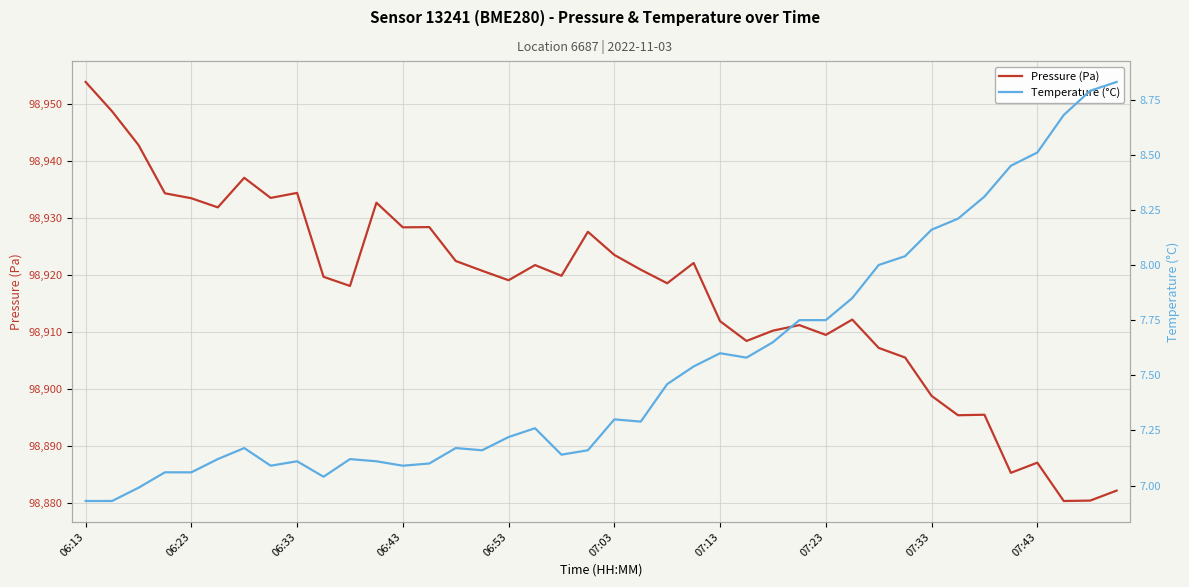

What is the difference between the maximum and minimum values in the Temperature (°C) series?

1.9